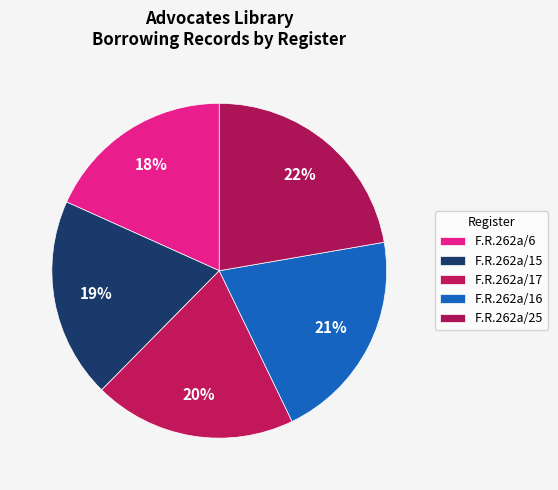

Count the number of slices in the pie.

5